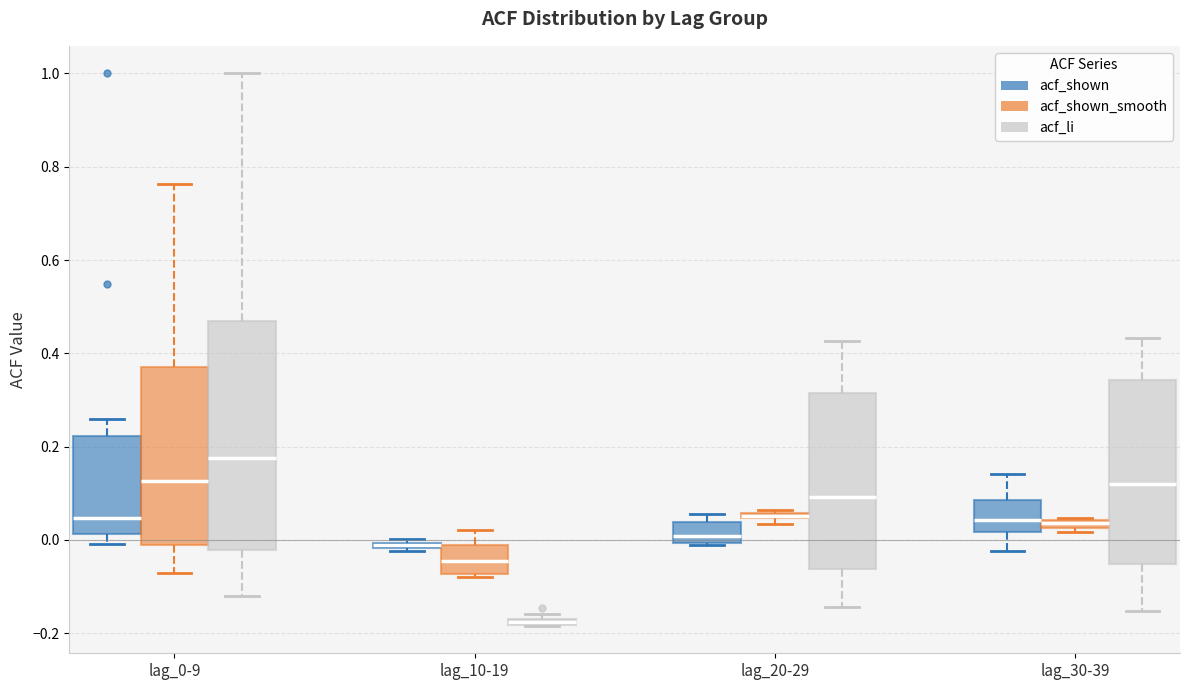

Where is the upper edge of the box for lag_20-29 (acf_shown) on the y-axis? The values are not printed on the chart, so give them approximately, as read against the axis.

0.04